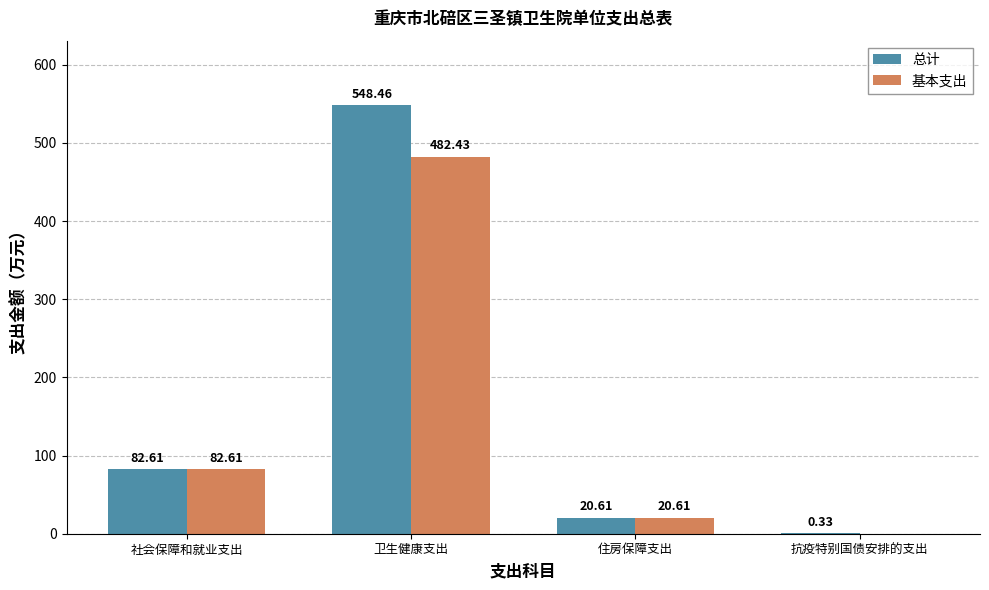

What is the maximum value shown in the chart?

548.5